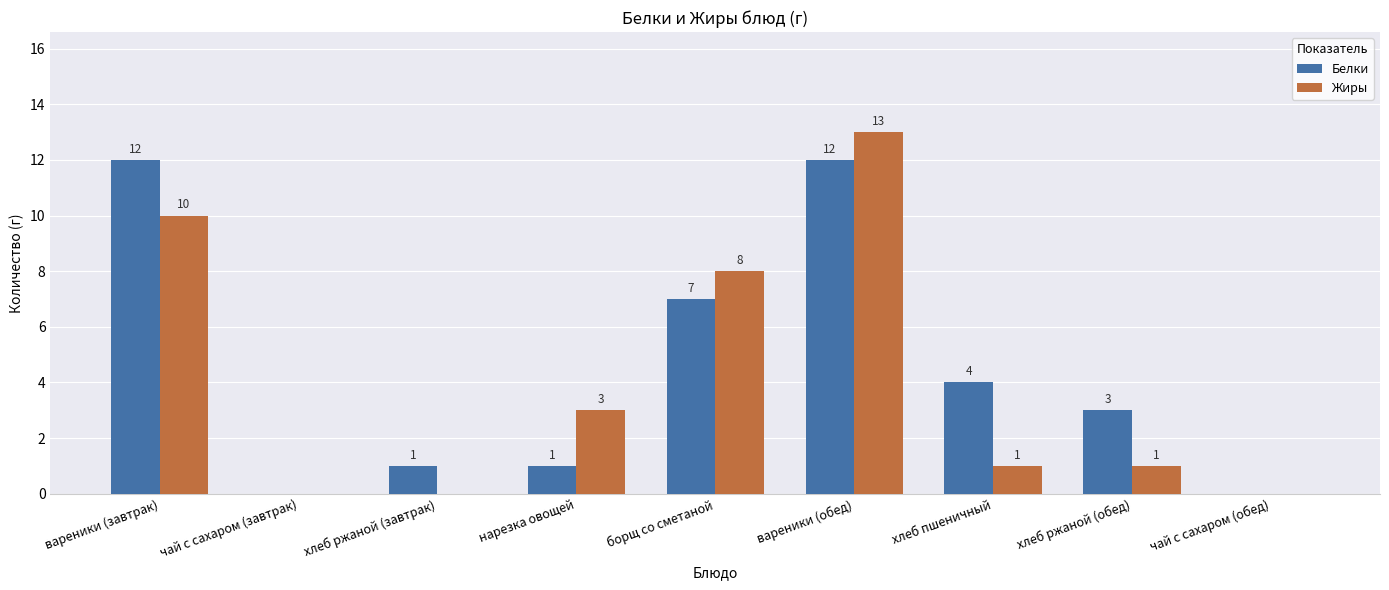

Which series has the widest spread of values?

Жиры